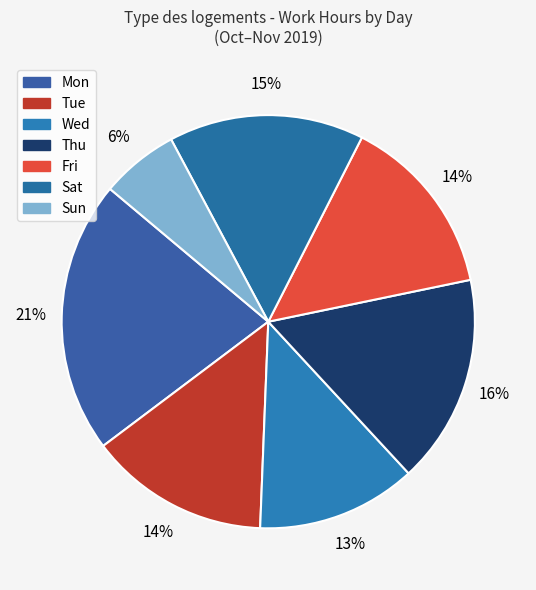

Does Tue account for over 50% of the chart?

No